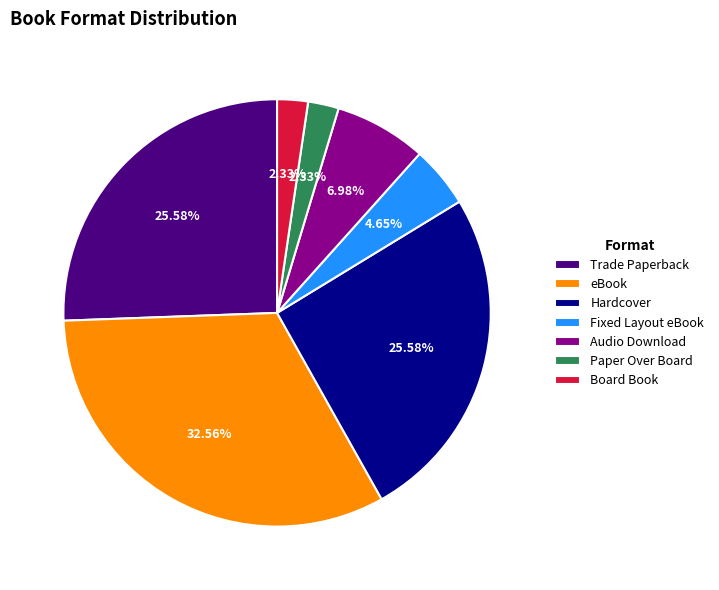

Which has a higher value, Fixed Layout eBook or Hardcover?

Hardcover